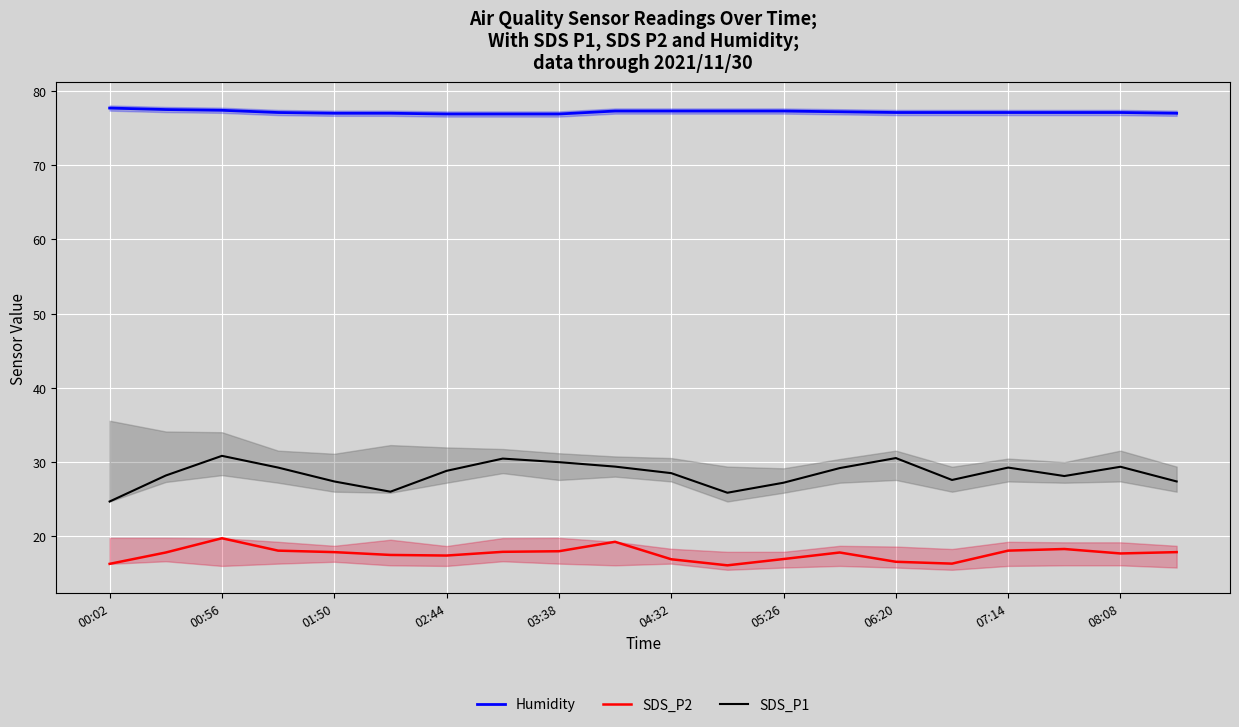

Count the number of data series in this chart.

3